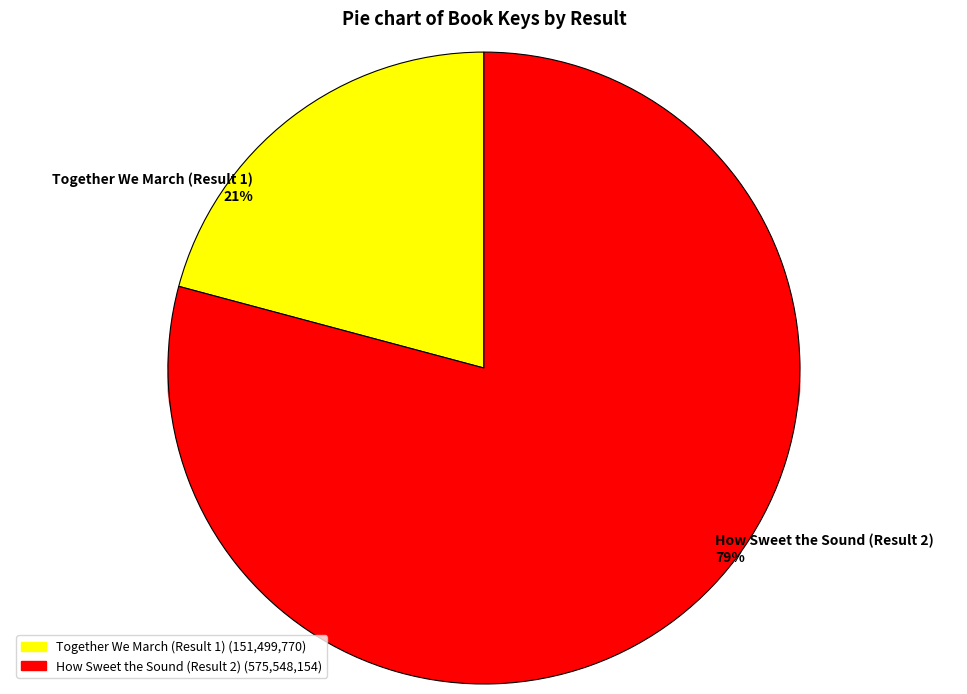

Does Together We March (Result 1) account for over 50% of the chart?

No